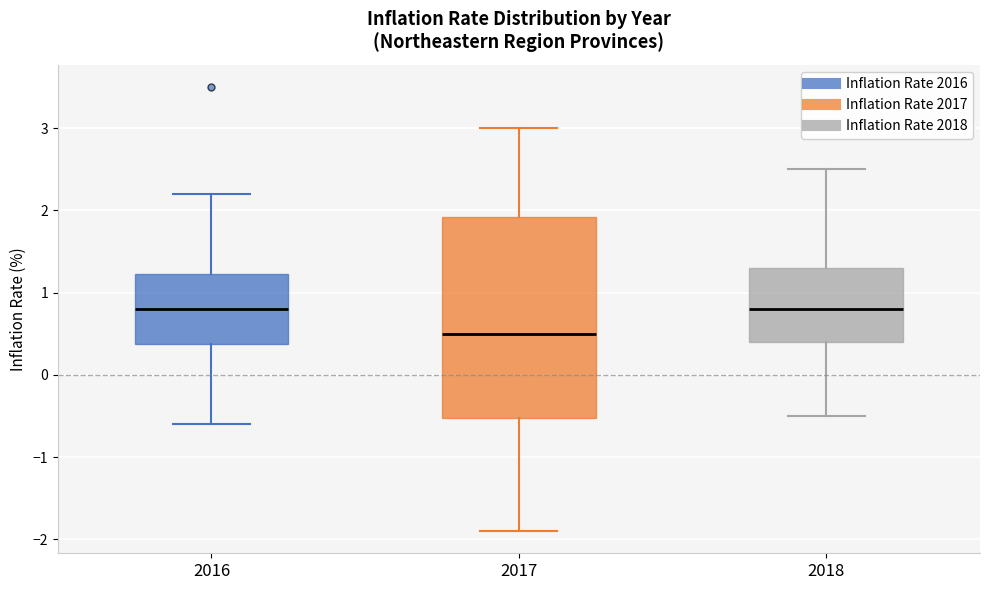

Where is the lower edge of the box at x = 2018 on the y-axis? The values are not printed on the chart, so give them approximately, as read against the axis.

0.4